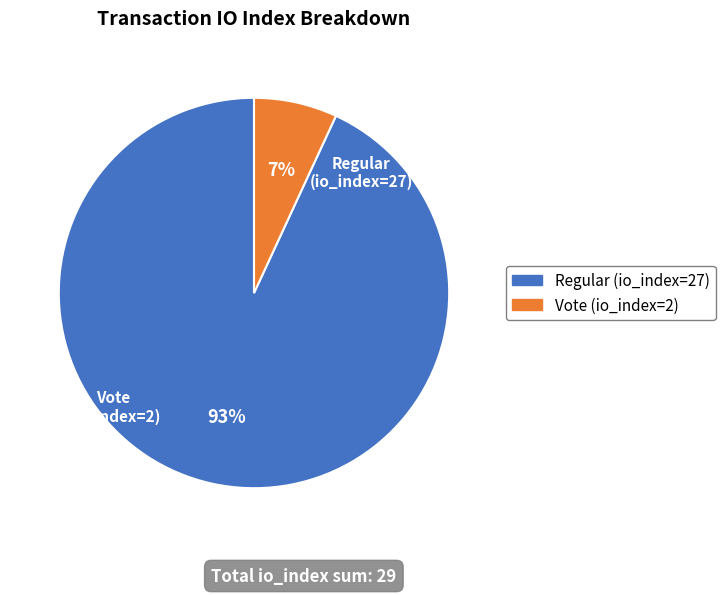

Is there a majority slice in this chart?

Yes